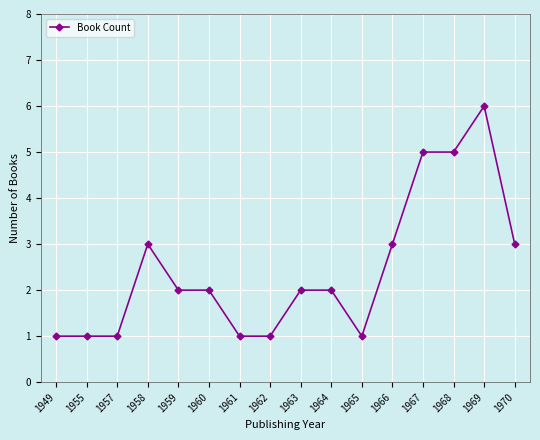

Reading left to right, list all the values displayed in this chart.

1	1	1	3	2	2	1	1	2	2	1	3	5	5	6	3